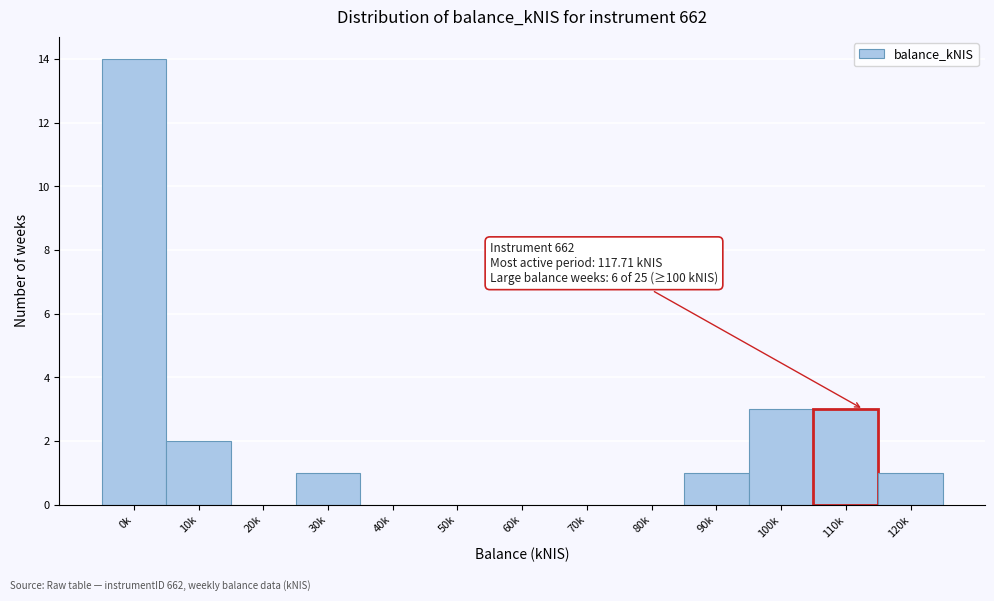

Reading left to right, transcribe all the data shown in this chart.

0k=14	10k=2	20k=0	30k=1	40k=0	50k=0	60k=0	70k=0	80k=0	90k=1	100k=3	110k=3	120k=1